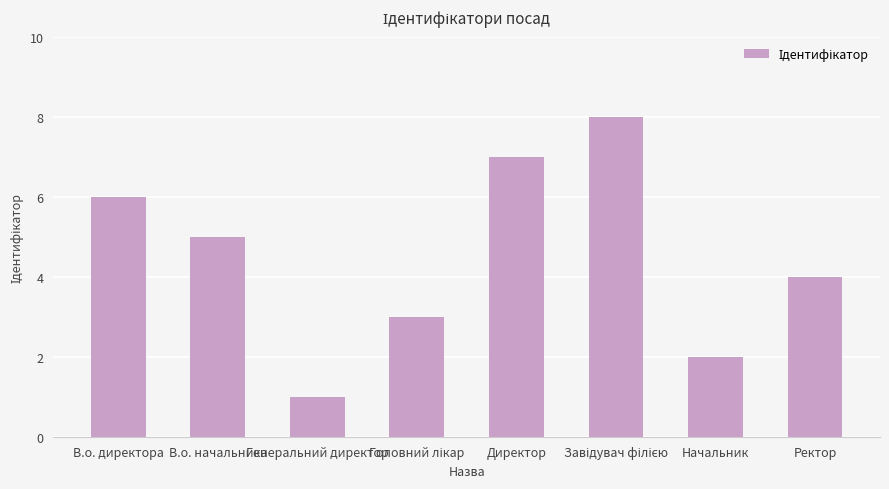

How many series are shown in this chart?

1